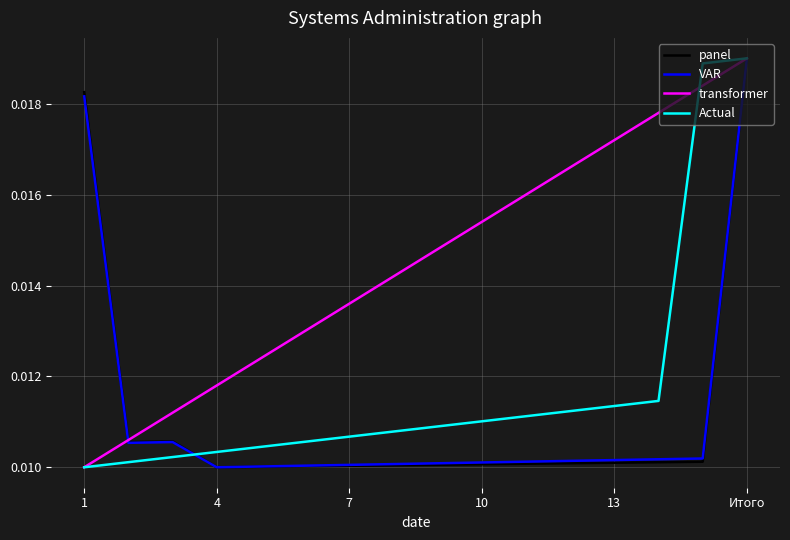

Which series has the largest total across all categories?

transformer